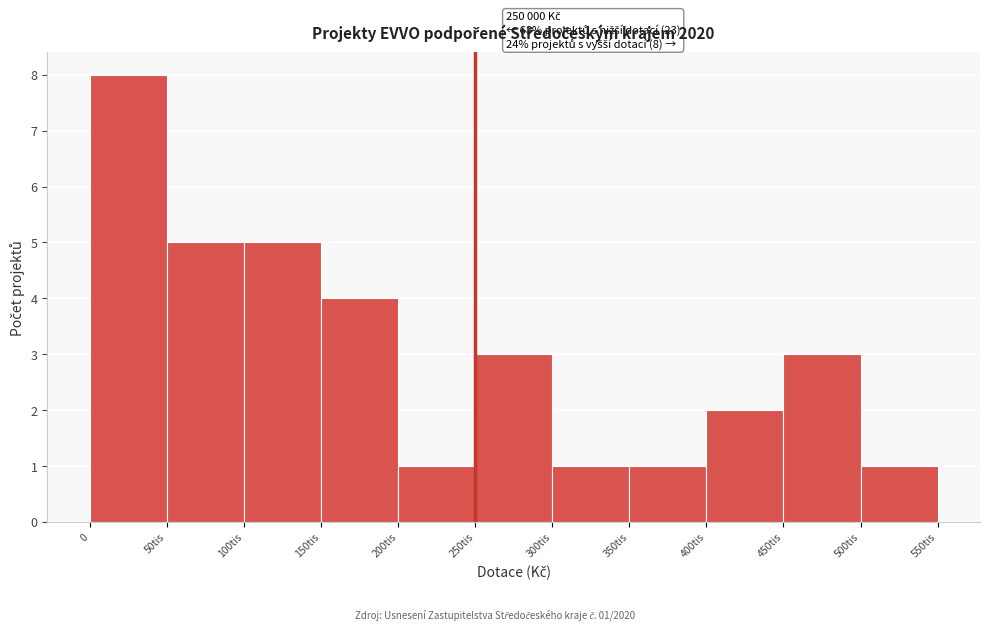

Reading left to right, extract all data points from this chart.

8	5	5	4	1	3	1	1	2	3	1